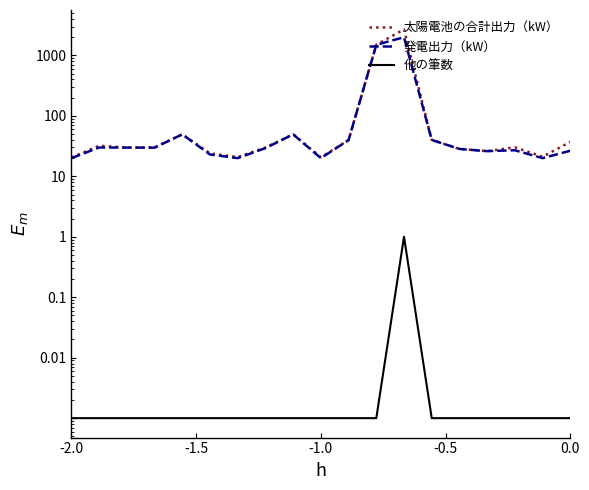

Reading left to right, list all the values displayed in this chart.

太陽電池の合計出力（kW）: 20.5	32.1	29.9	30.2	49.5	24.0	20.8	30.0	49.5	20.7	39.8	1504.2	2691.7	40.0	28.4	26.1	30.2	21.1	37.2
発電出力（kW）: 20.0	30.0	29.9	29.8	49.5	23.0	20.0	29.3	49.5	20.0	39.8	1500.0	1999.0	40.0	28.4	26.1	27.0	20.0	26.5
他の筆数: 0.0	0.0	0.0	0.0	0.0	0.0	0.0	0.0	0.0	0.0	0.0	0.0	1.0	0.0	0.0	0.0	0.0	0.0	0.0